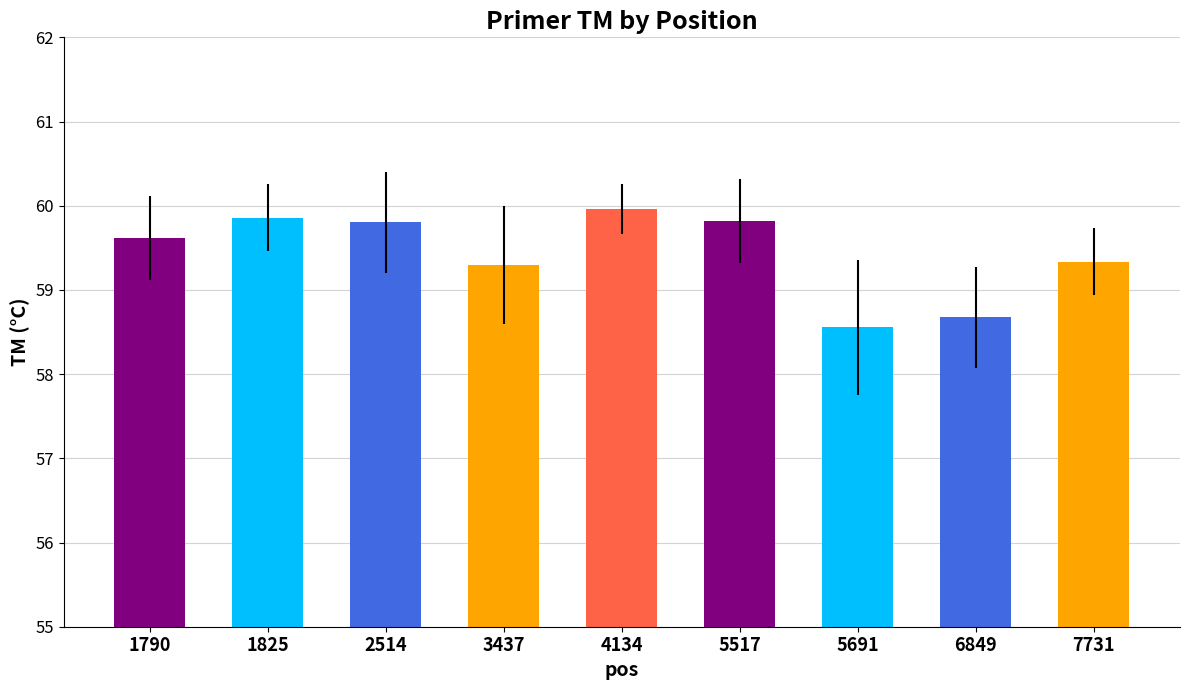

Does the chart contain any negative values?

No